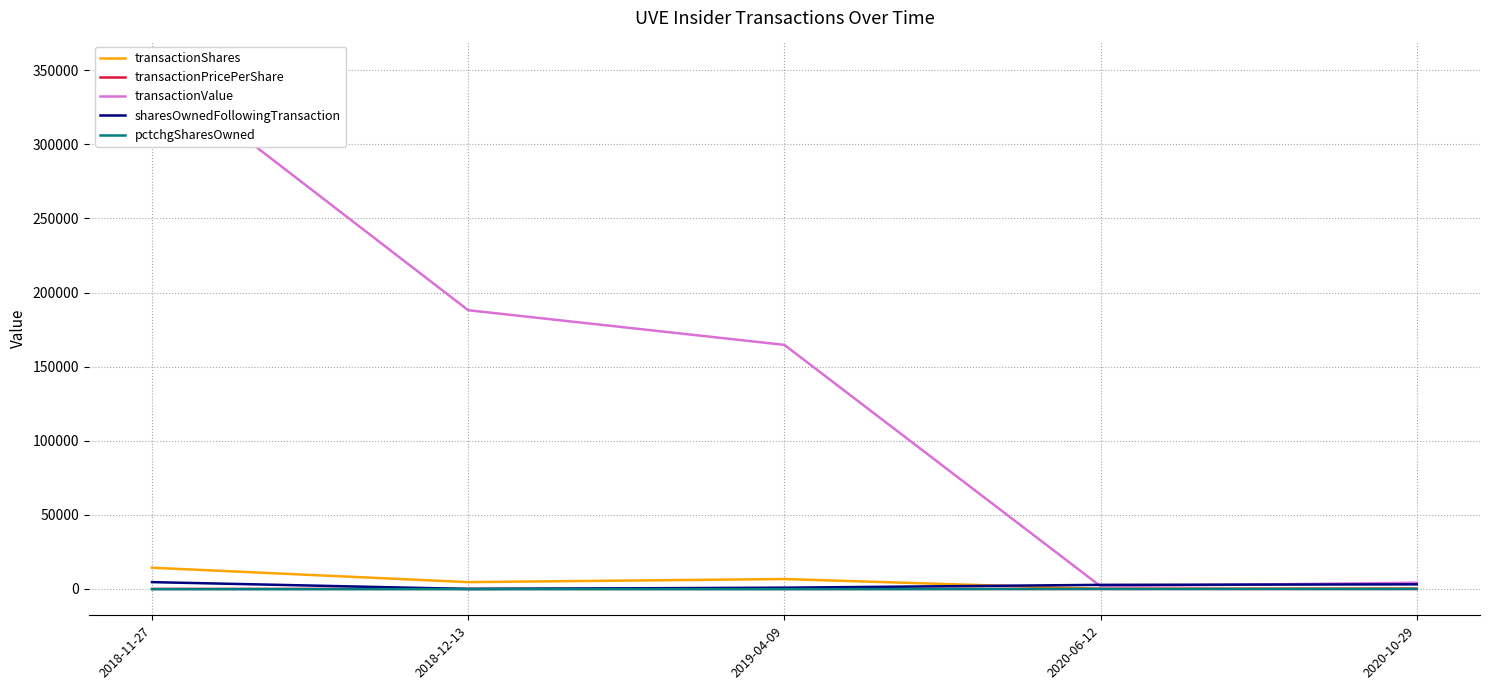

In sharesOwnedFollowingTransaction, how many points are lower than both neighbors (excluding endpoints)?

1